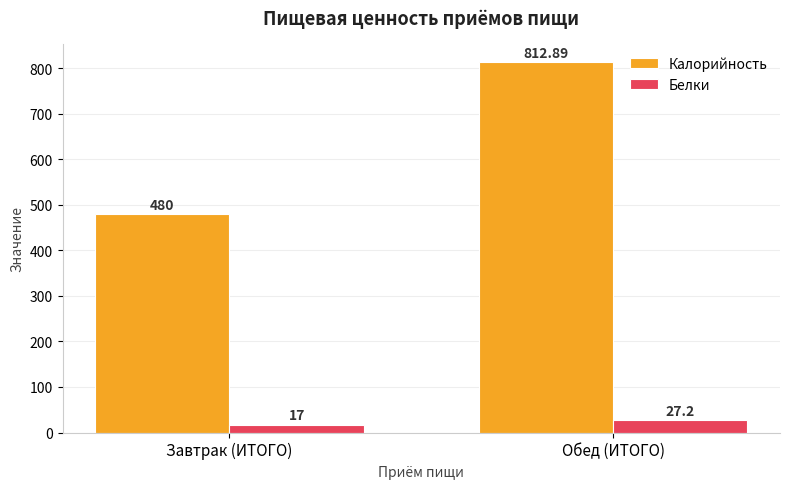

Between Завтрак (ИТОГО) and Обед (ИТОГО), which series saw the biggest shift?

Калорийность